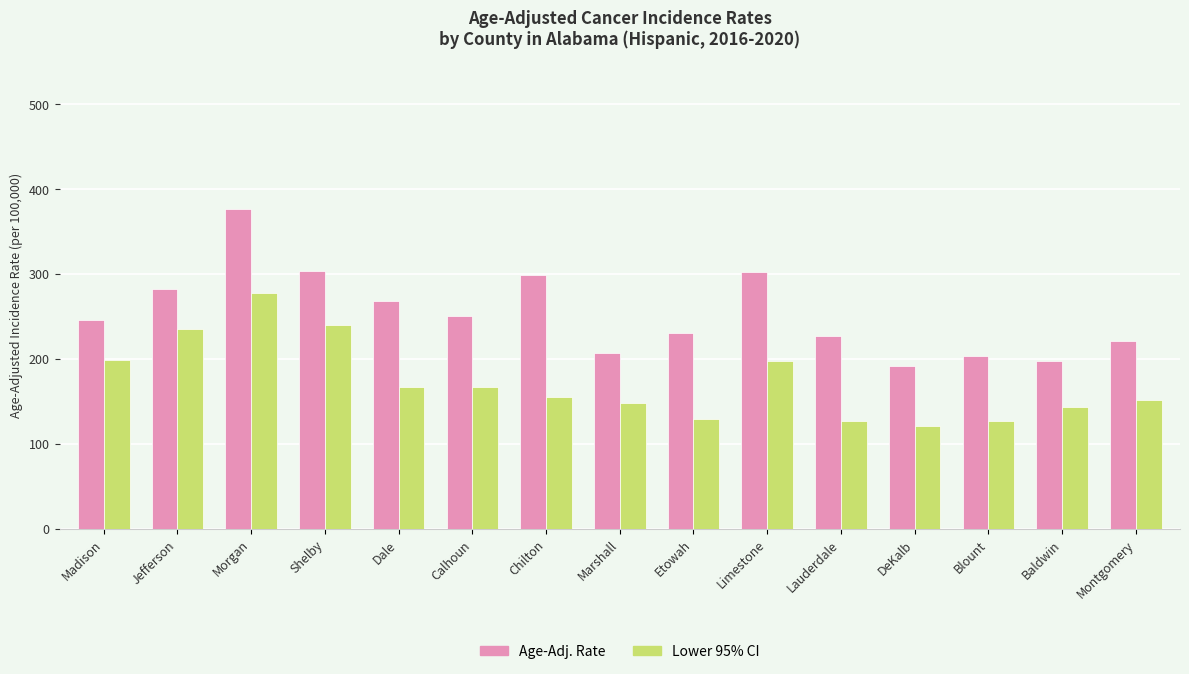

Is the value of Age-Adj. Rate at Limestone greater than the value of Lower 95% CI at Chilton?

Yes